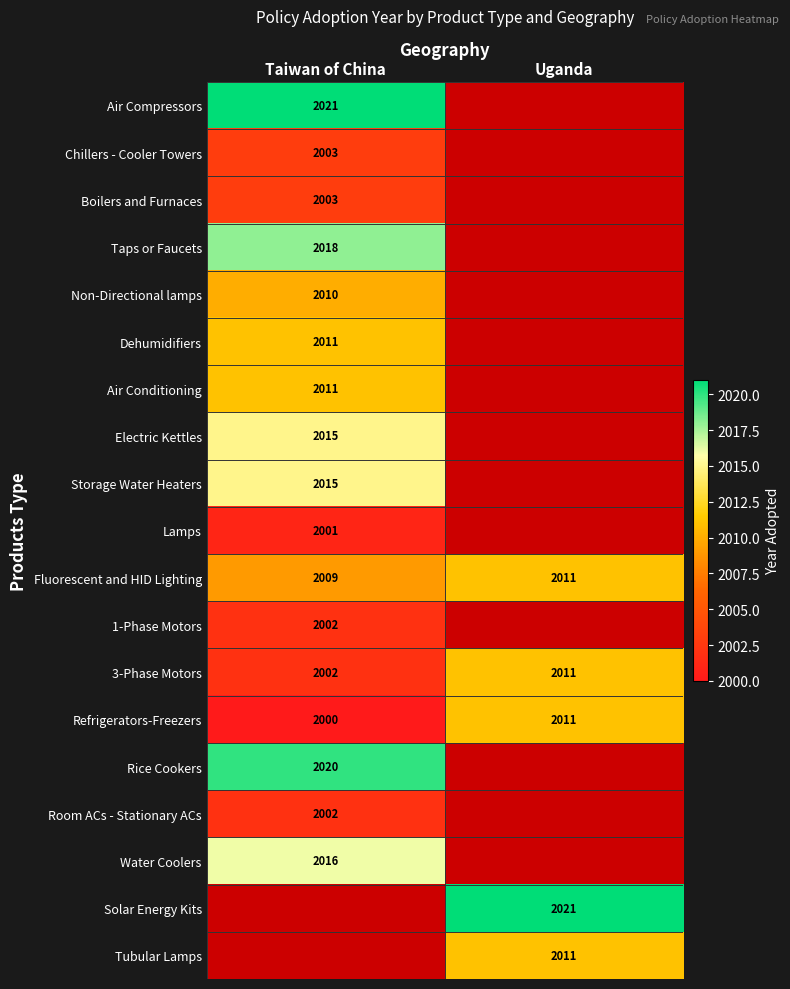

Is the value of Dehumidifiers at Taiwan of China greater than the value of Fluorescent and HID Lighting at Taiwan of China?

Yes